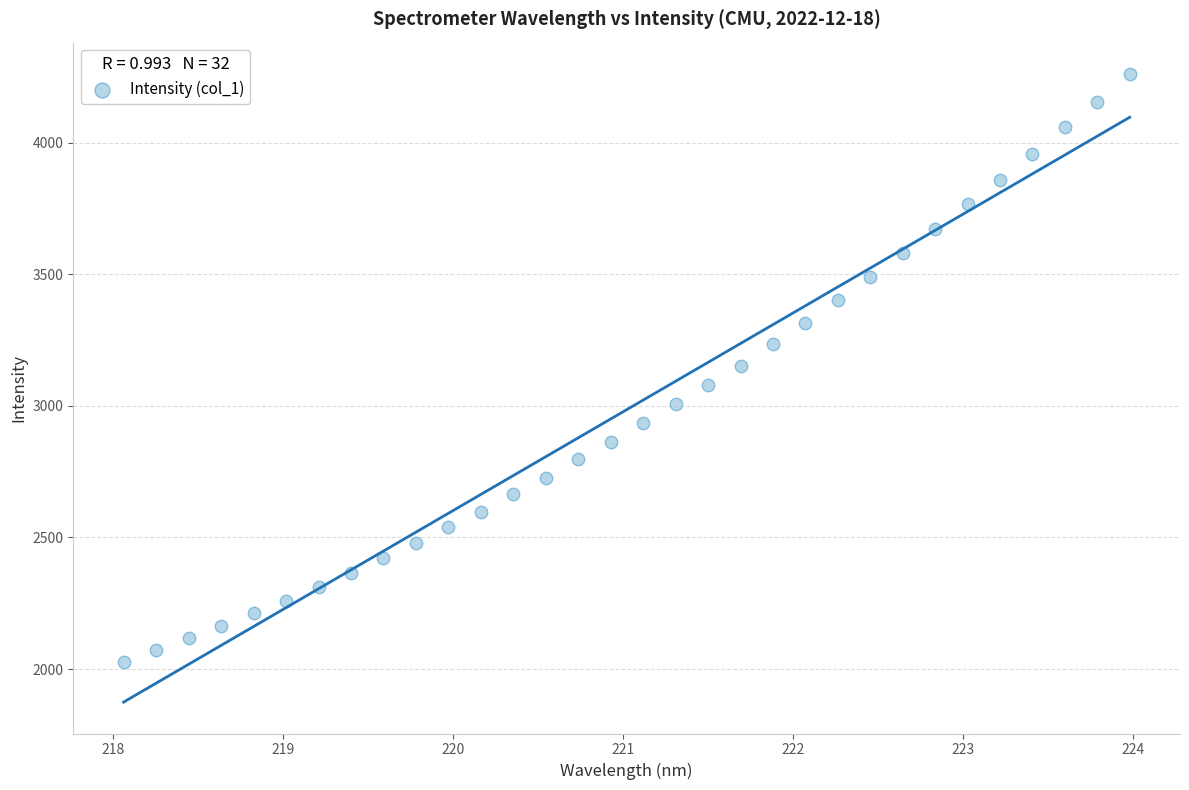

What is the range of X values (max minus min)?

5.9